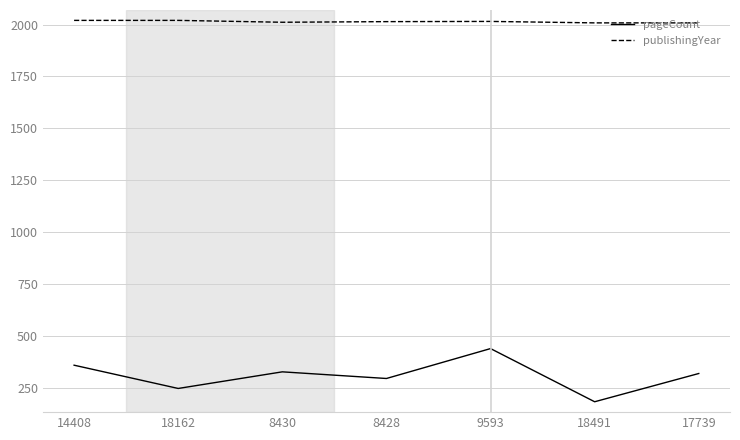

At which category does the chart reach its minimum across all series?

18491